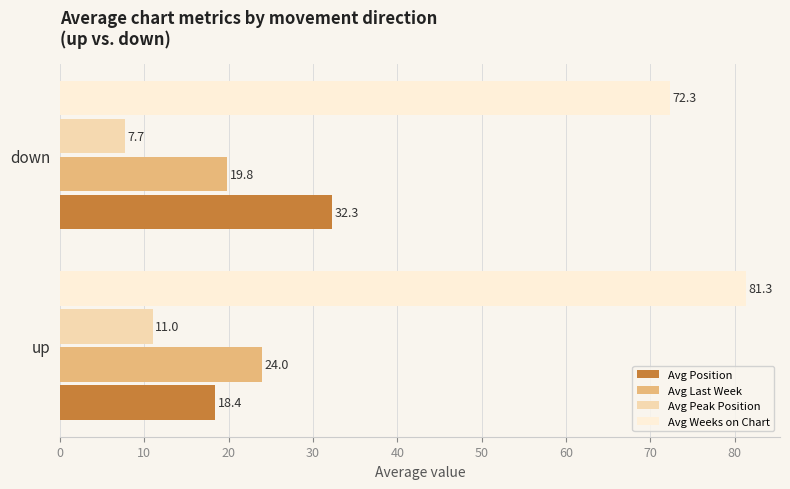

True or false: Avg Position has a value of 15.0 at down.

False